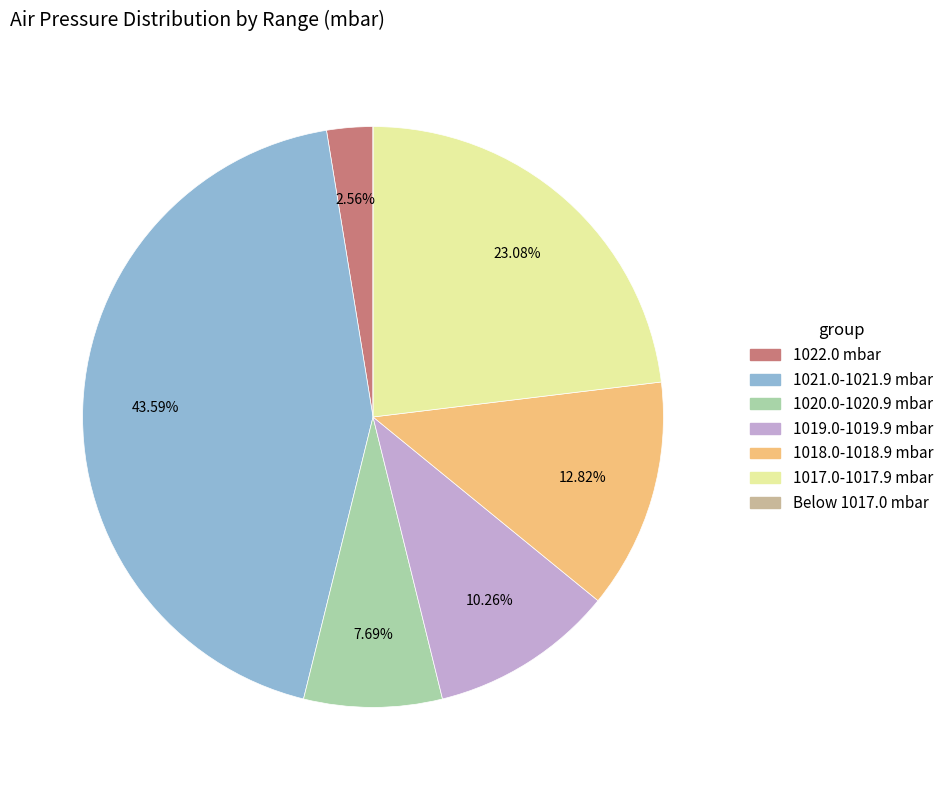

Is there a majority slice in this chart?

No